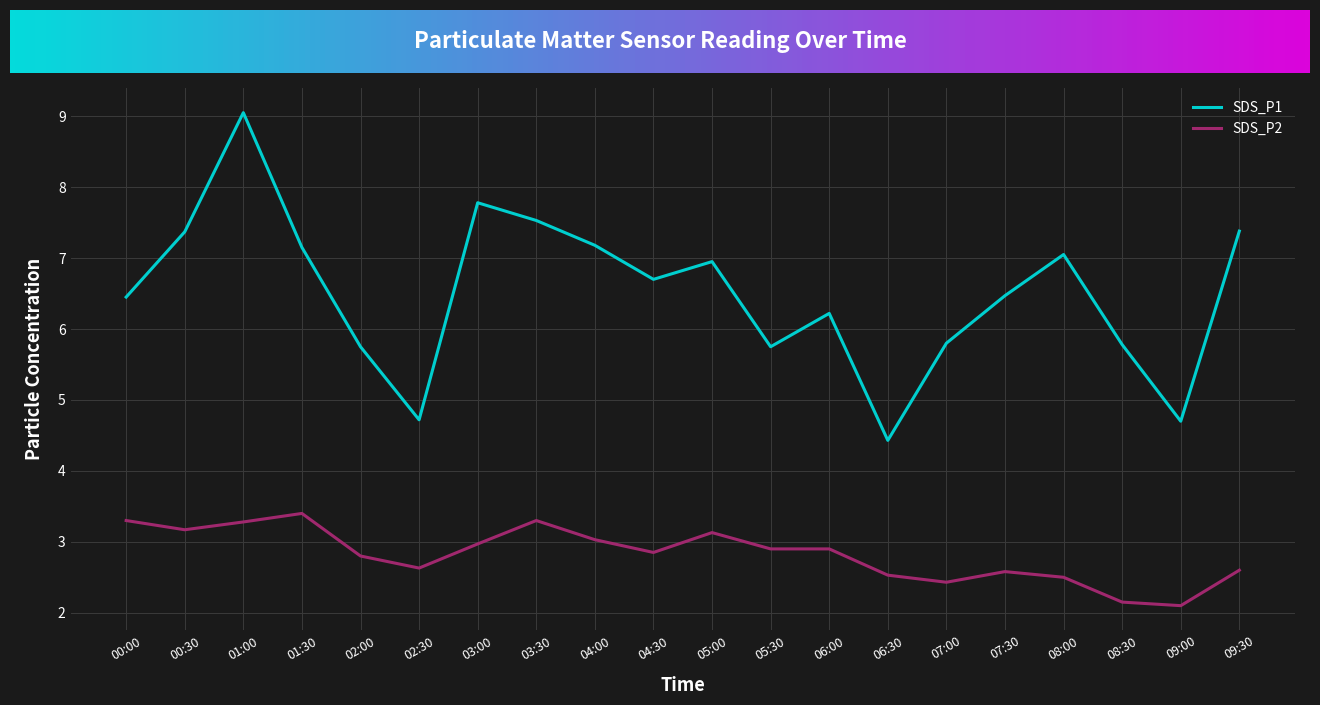

At which category does SDS_P1 reach its first local peak?

01:00